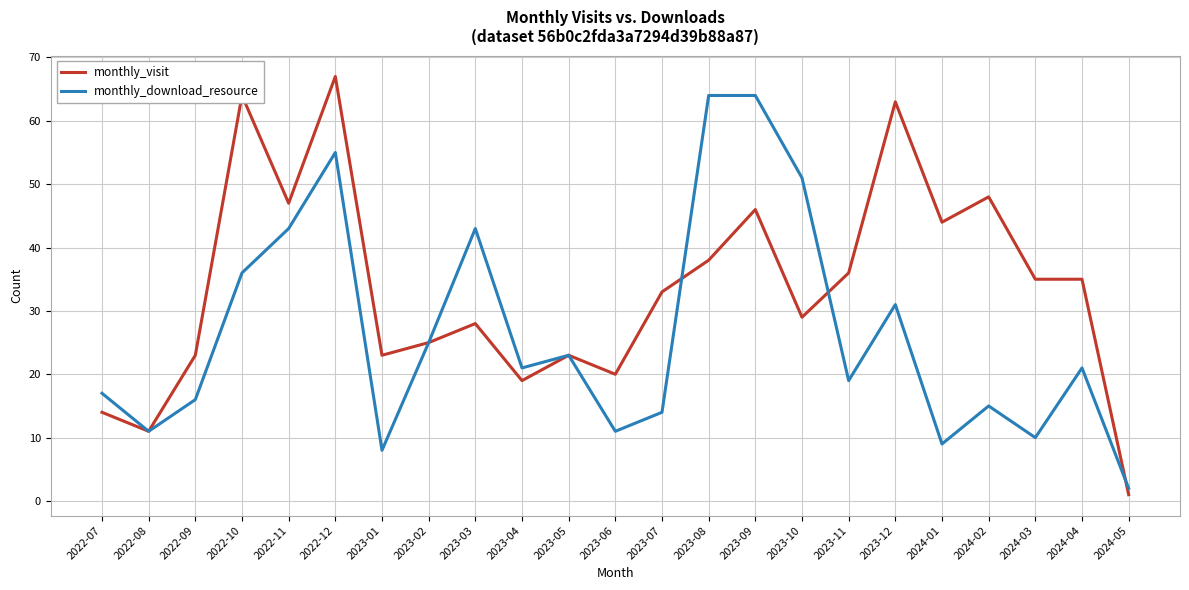

Is the value of monthly_download_resource at 2022-11 greater than the value of monthly_visit at 2023-04?

Yes